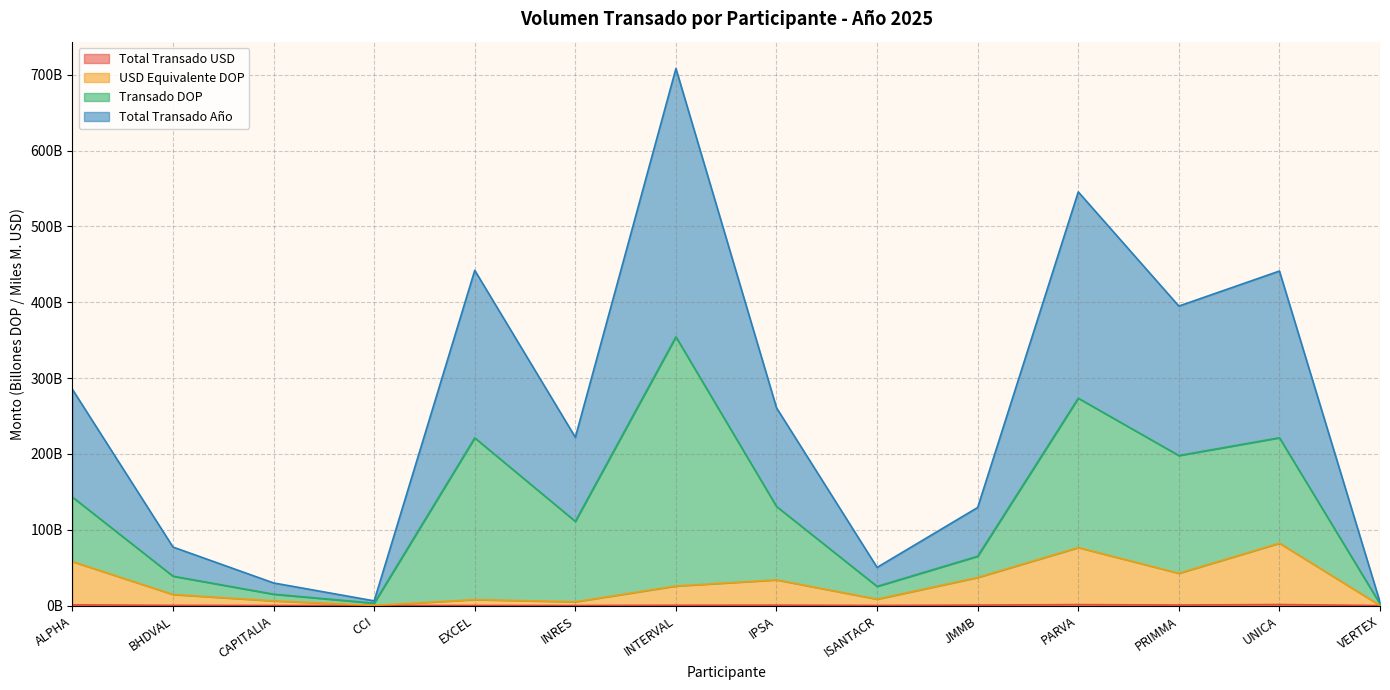

Does the chart display data point markers on the line(s)?

No